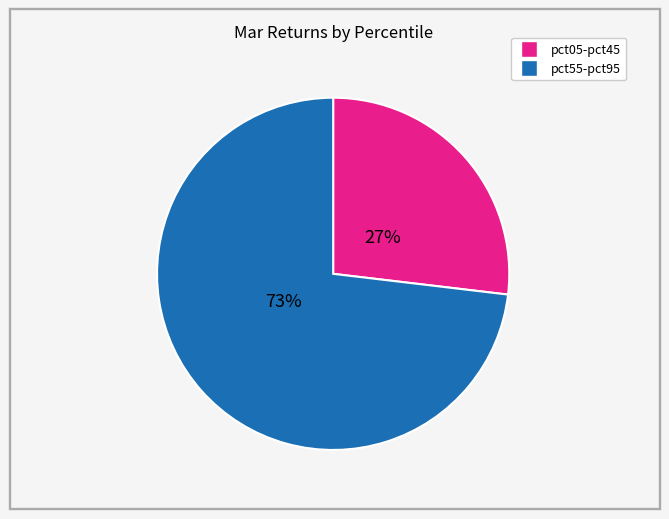

Is there a majority slice in this chart?

Yes